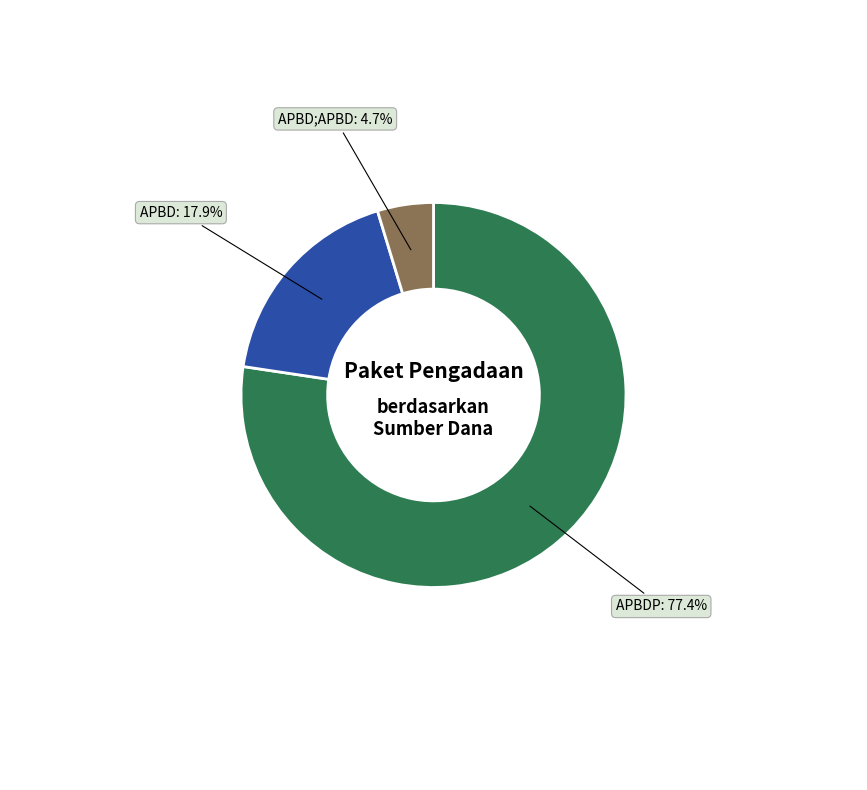

What is the smallest slice in the pie chart?

APBD;APBD